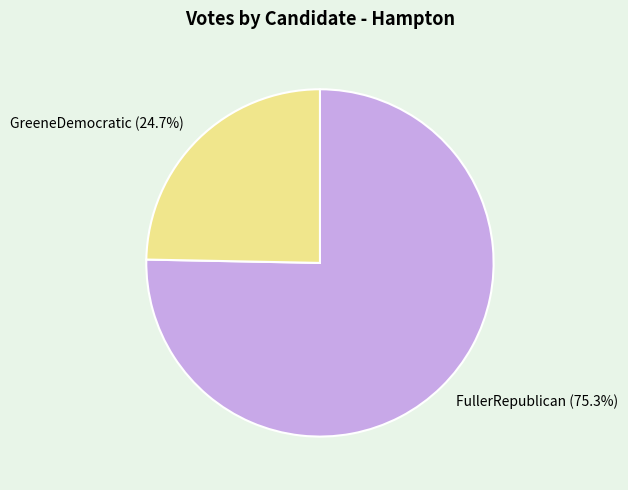

To the nearest percent, what portion does FullerRepublican represent?

75%